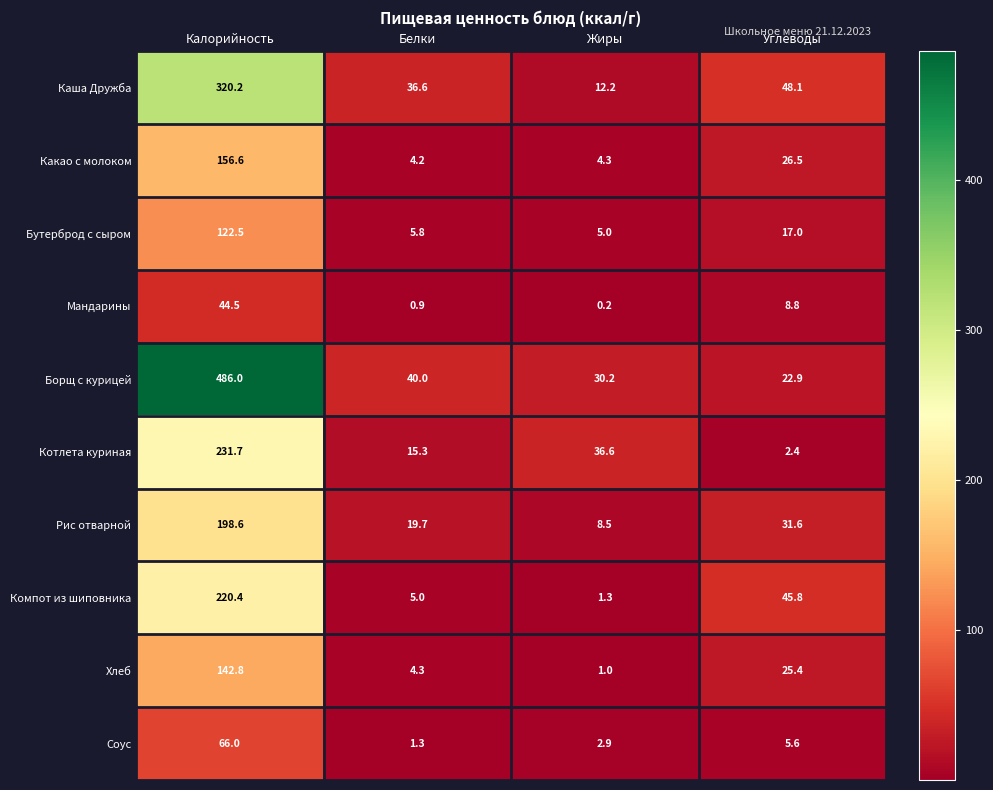

Which series changed the most between Калорийность and Белки?

Борщ с курицей